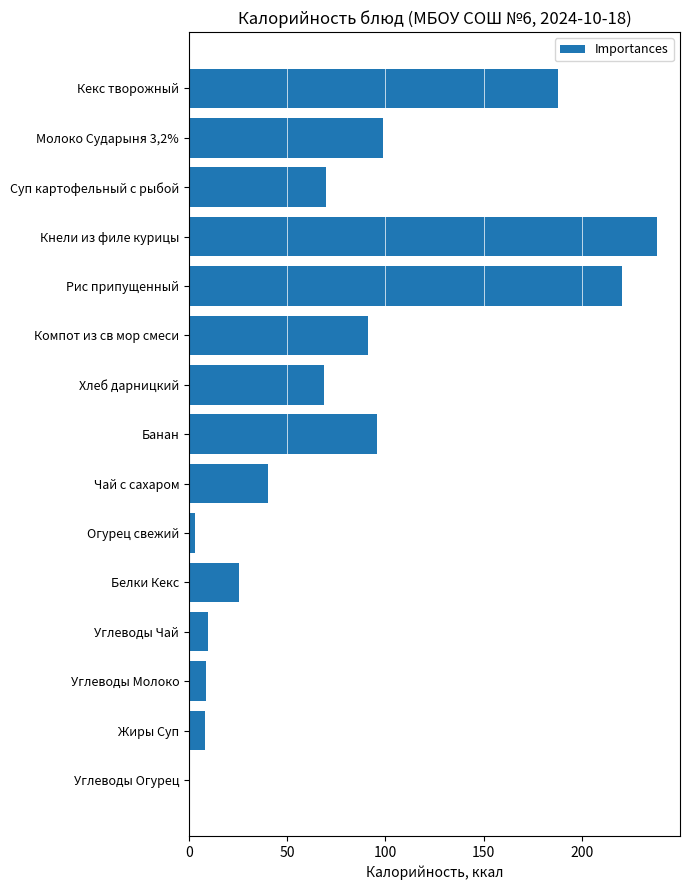

Count the number of data series in this chart.

1